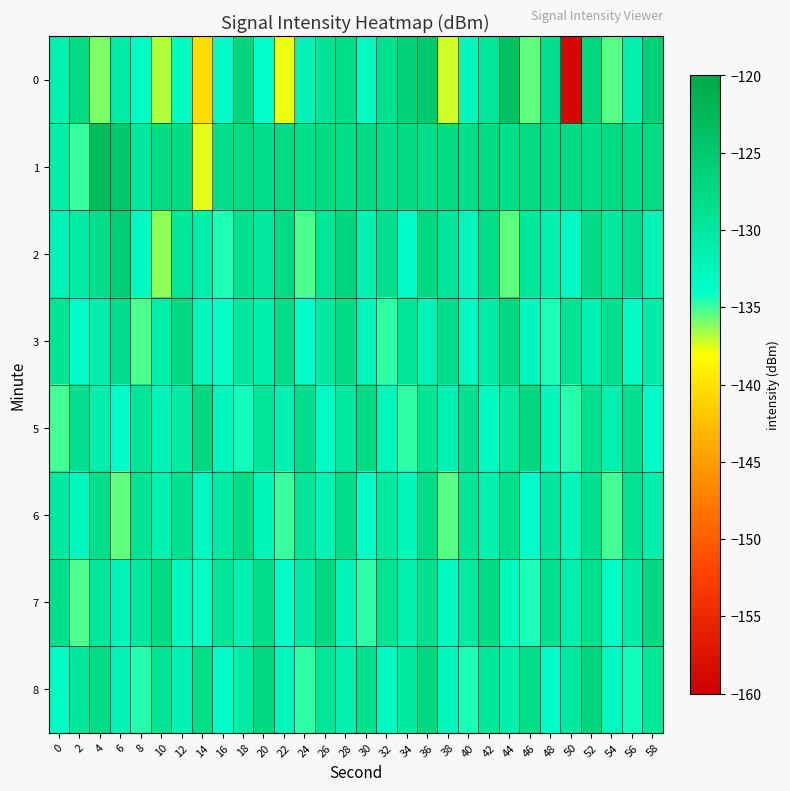

Which category has the lowest value across all series?

50